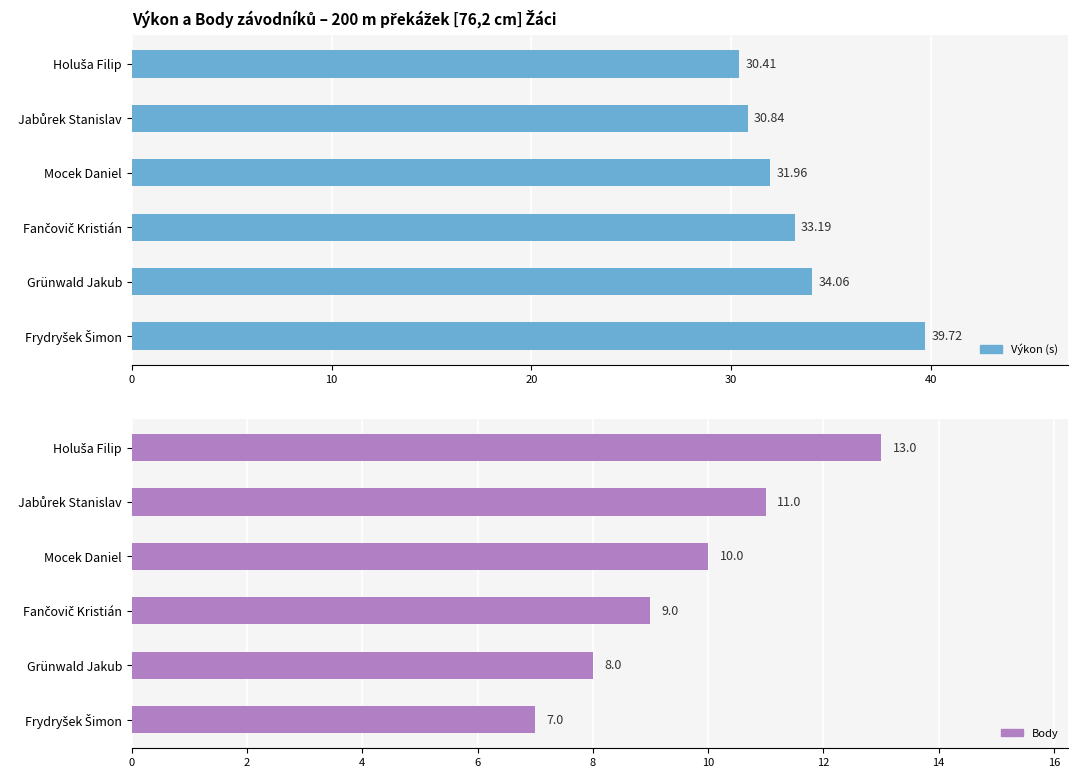

What is the sum of all Výkon values?

200.2